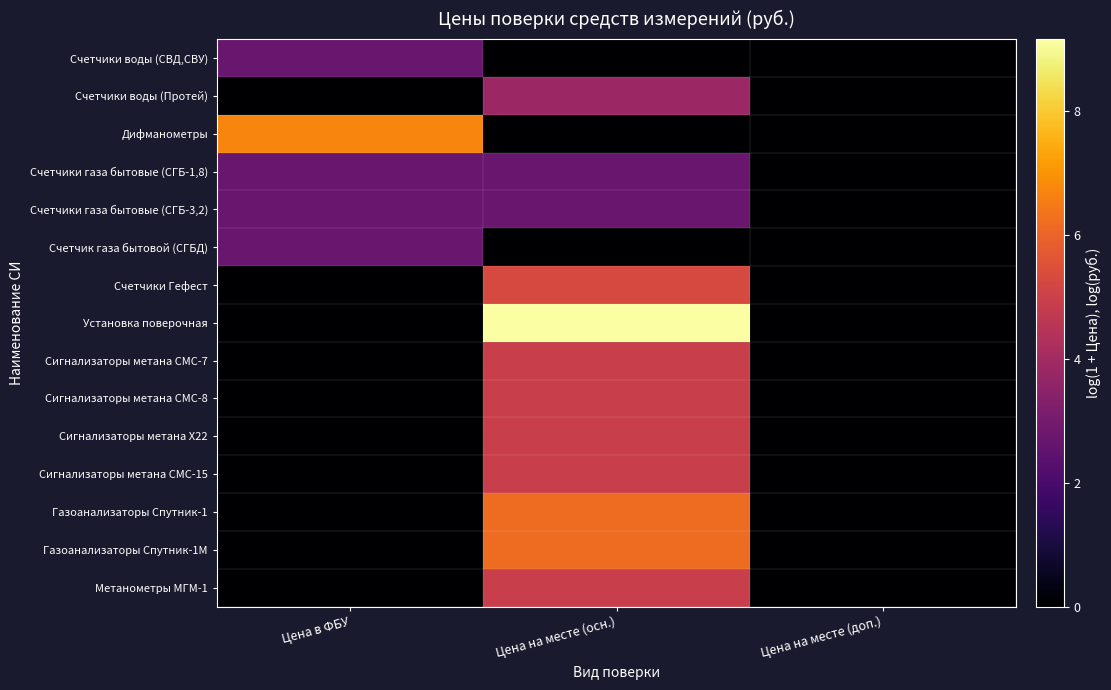

Reading left to right, extract all data points from this chart.

Счетчики воды (СВД,СВУ): Цена в ФБУ=2.7	Цена на месте (осн.)=0.0	Цена на месте (доп.)=0.0
Счетчики воды (Протей): Цена в ФБУ=0.0	Цена на месте (осн.)=3.8	Цена на месте (доп.)=0.0
Дифманометры: Цена в ФБУ=6.7	Цена на месте (осн.)=0.0	Цена на месте (доп.)=0.0
Счетчики газа бытовые (СГБ-1,8): Цена в ФБУ=2.7	Цена на месте (осн.)=2.7	Цена на месте (доп.)=0.0
Счетчики газа бытовые (СГБ-3,2): Цена в ФБУ=2.7	Цена на месте (осн.)=2.7	Цена на месте (доп.)=0.0
Счетчик газа бытовой (СГБД): Цена в ФБУ=2.7	Цена на месте (осн.)=0.0	Цена на месте (доп.)=0.0
Счетчики Гефест: Цена в ФБУ=0.0	Цена на месте (осн.)=5.3	Цена на месте (доп.)=0.0
Установка поверочная: Цена в ФБУ=0.0	Цена на месте (осн.)=9.2	Цена на месте (доп.)=0.0
Сигнализаторы метана СМС-7: Цена в ФБУ=0.0	Цена на месте (осн.)=4.9	Цена на месте (доп.)=0.0
Сигнализаторы метана СМС-8: Цена в ФБУ=0.0	Цена на месте (осн.)=4.9	Цена на месте (доп.)=0.0
Сигнализаторы метана Х22: Цена в ФБУ=0.0	Цена на месте (осн.)=4.9	Цена на месте (доп.)=0.0
Сигнализаторы метана СМС-15: Цена в ФБУ=0.0	Цена на месте (осн.)=4.9	Цена на месте (доп.)=0.0
Газоанализаторы Спутник-1: Цена в ФБУ=0.0	Цена на месте (осн.)=6.2	Цена на месте (доп.)=0.0
Газоанализаторы Спутник-1М: Цена в ФБУ=0.0	Цена на месте (осн.)=6.2	Цена на месте (доп.)=0.0
Метанометры МГМ-1: Цена в ФБУ=0.0	Цена на месте (осн.)=4.9	Цена на месте (доп.)=0.0